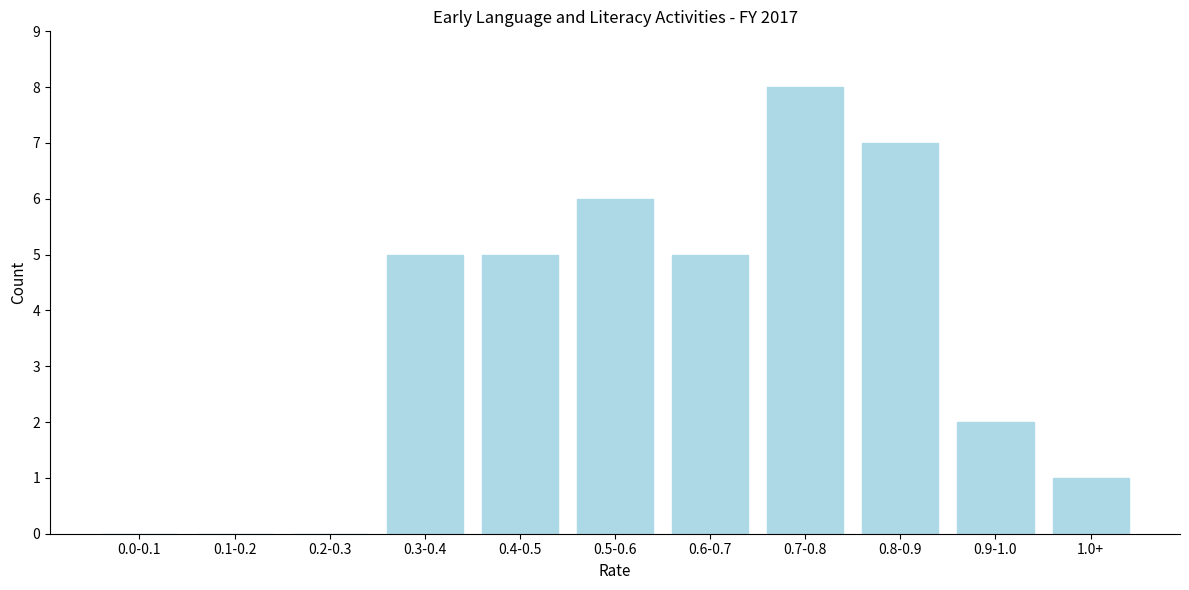

Reading left to right, what are all the values shown in this chart?

0.0-0.1=0	0.1-0.2=0	0.2-0.3=0	0.3-0.4=5	0.4-0.5=5	0.5-0.6=6	0.6-0.7=5	0.7-0.8=8	0.8-0.9=7	0.9-1.0=2	1.0+=1